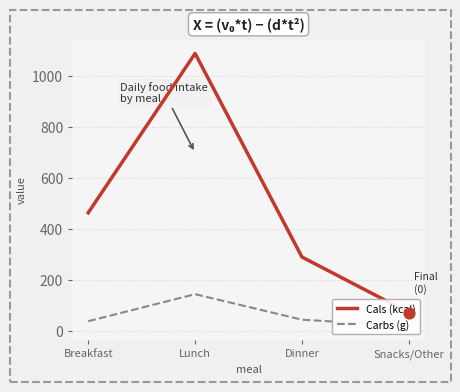

Is the value of Cals (kcal) at Lunch greater than the value of Carbs (g) at Lunch?

Yes